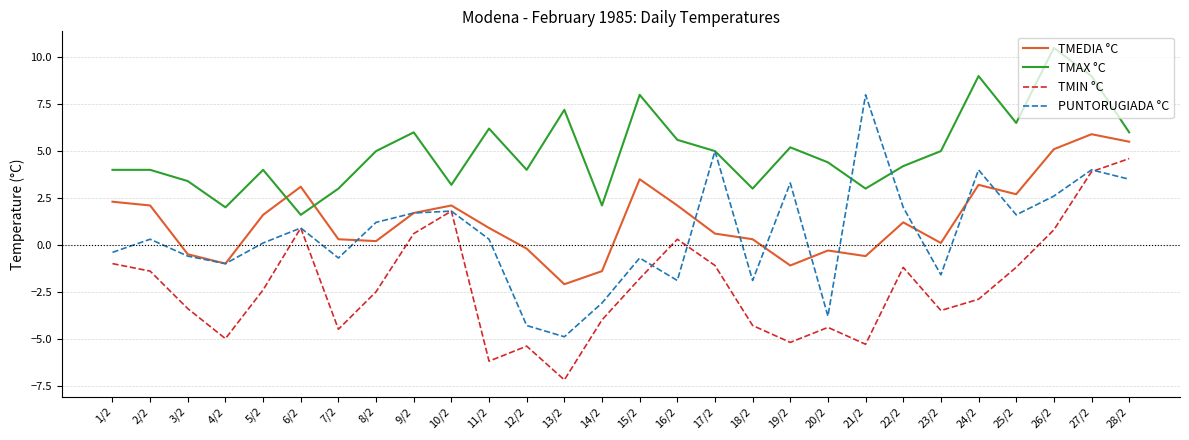

At 21/2, list the series in order from smallest to largest.

TMIN °C, TMEDIA °C, TMAX °C, PUNTORUGIADA °C